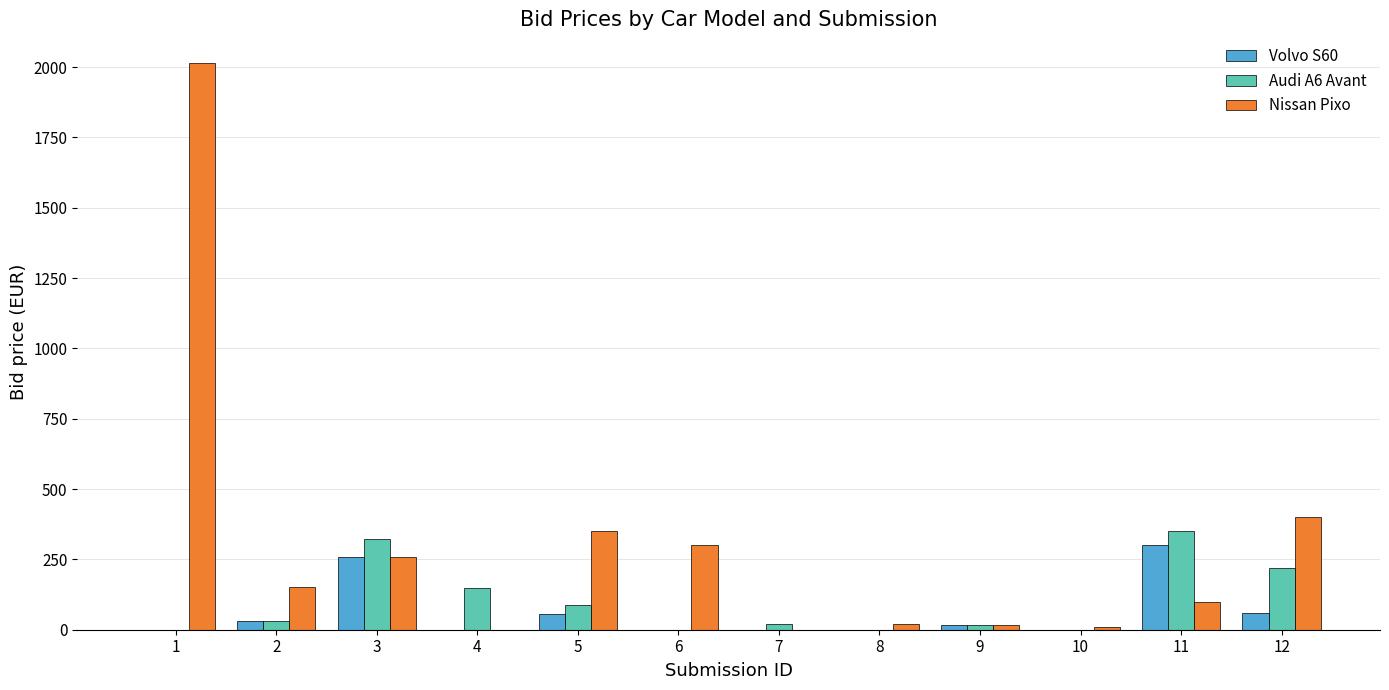

How many groups of bars are there?

12